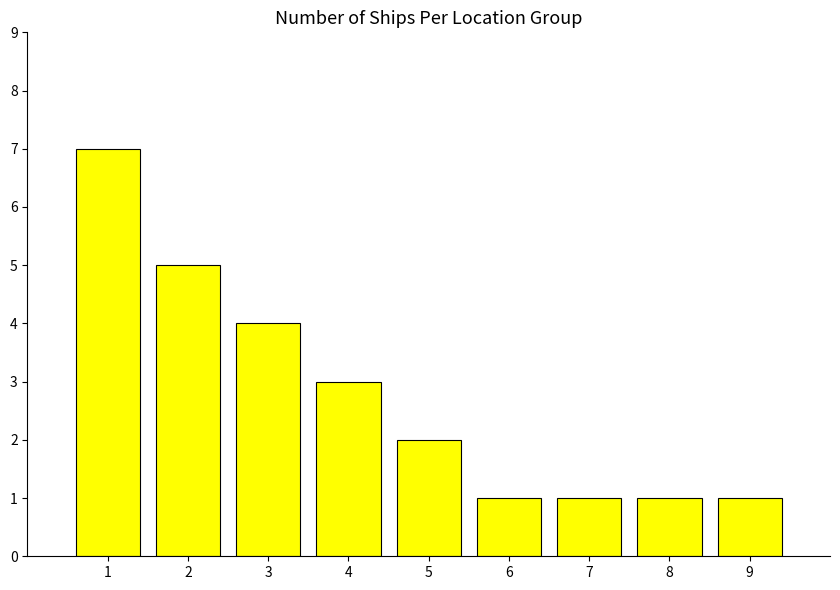

At which label is the value closest to 4?

3